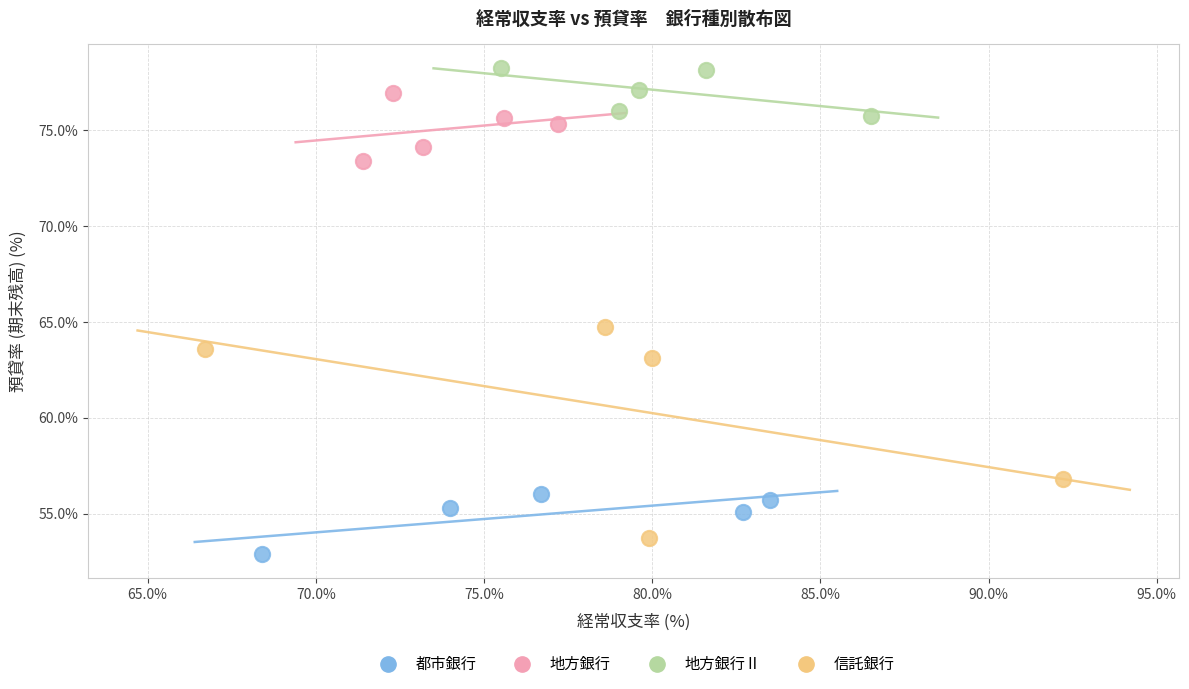

Which series has the largest Y range (max minus min)?

信託銀行